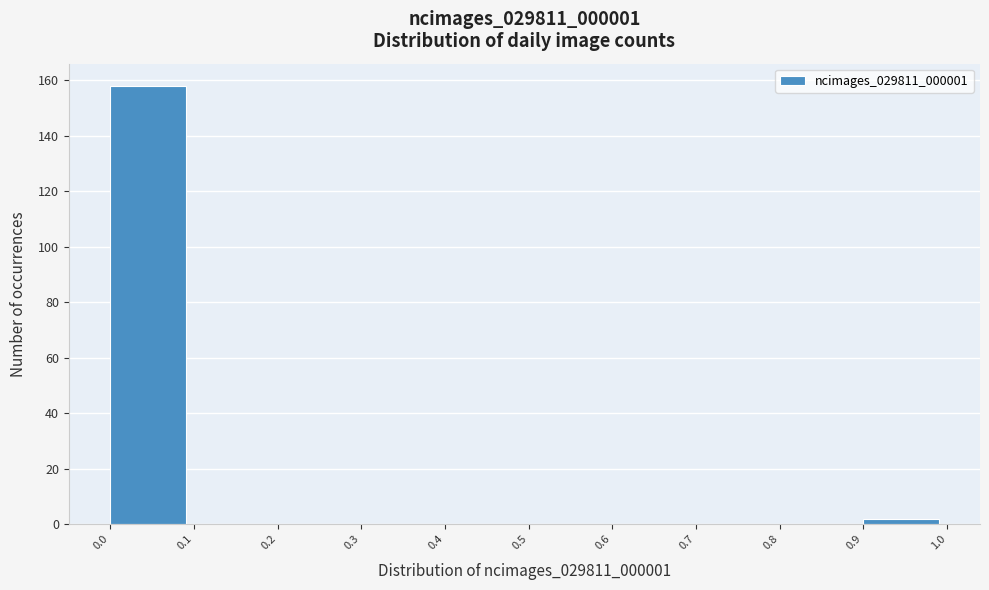

Which range on the x-axis has the tallest bar?

0.0 to 0.1